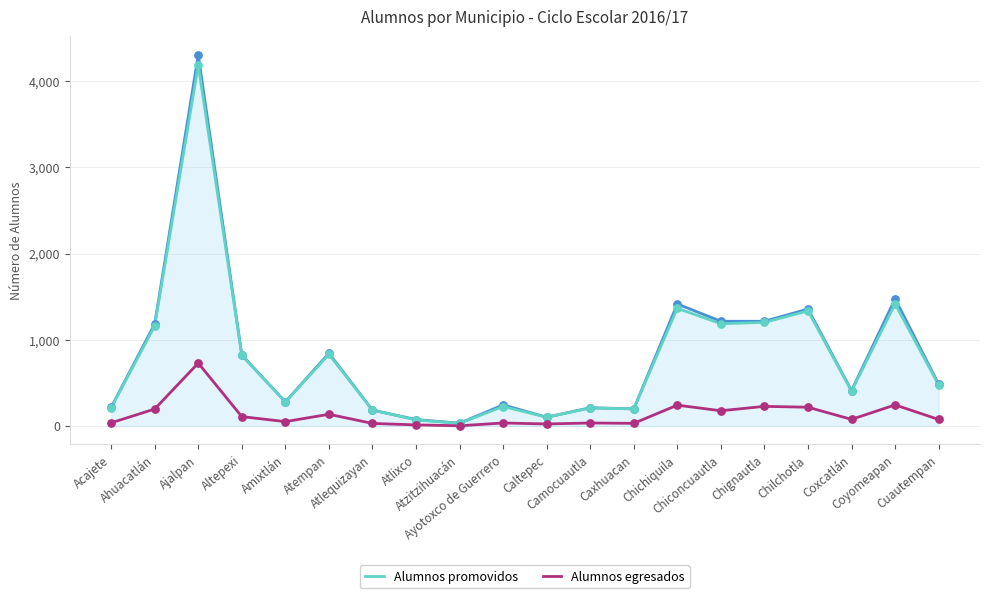

What is the maximum value shown in the chart?

4304